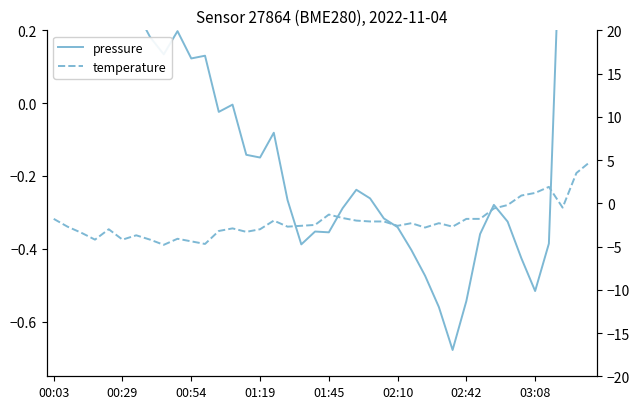

In pressure, how many points are lower than both neighbors (excluding endpoints)?

10